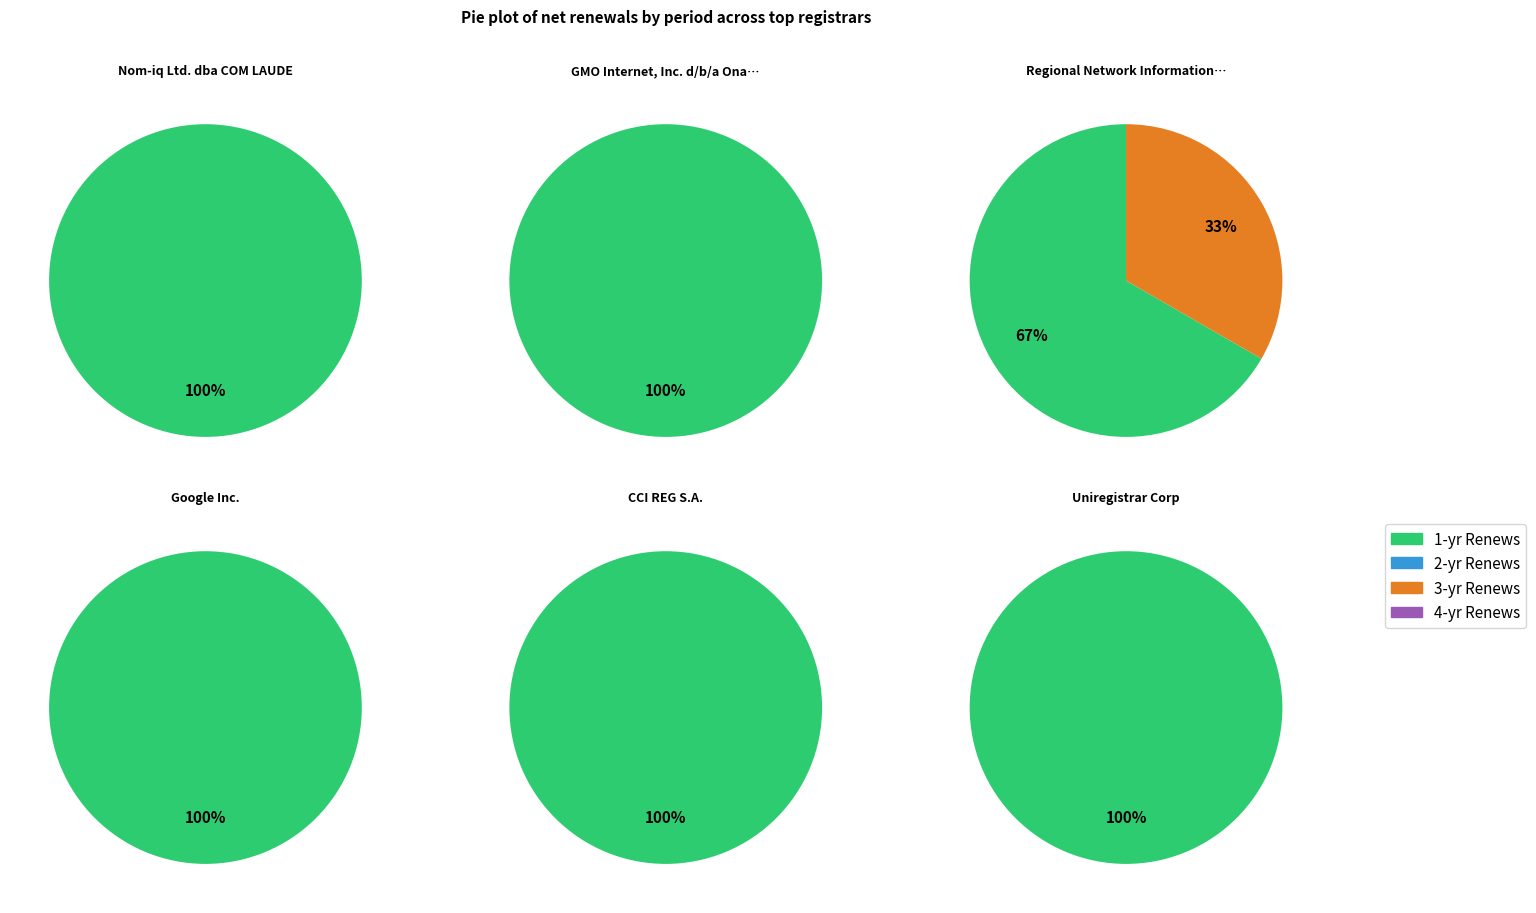

How many segments does this pie chart have?

4